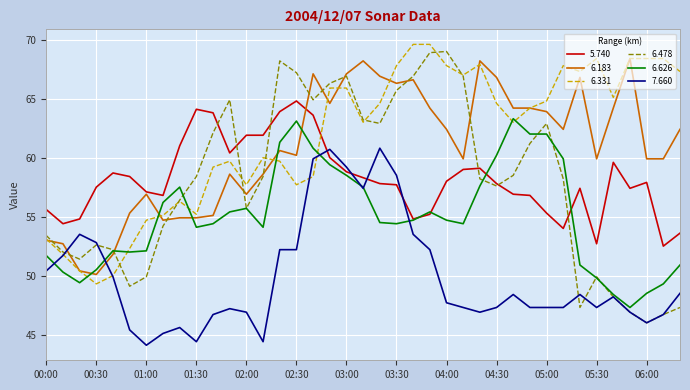

Which series has the widest spread of values?

6.478